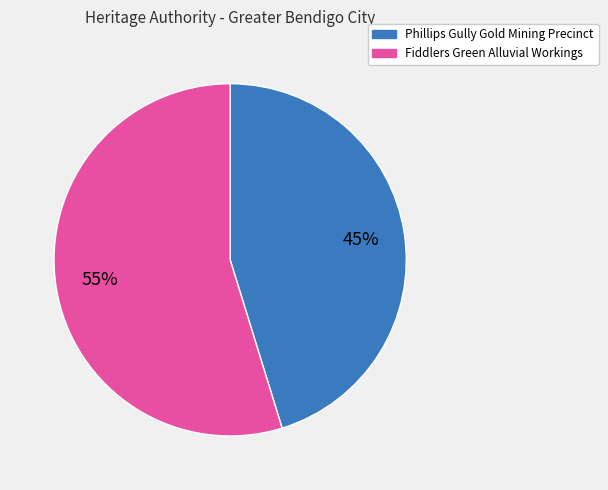

To the nearest percent, what portion does Fiddlers Green Alluvial Workings represent?

55%